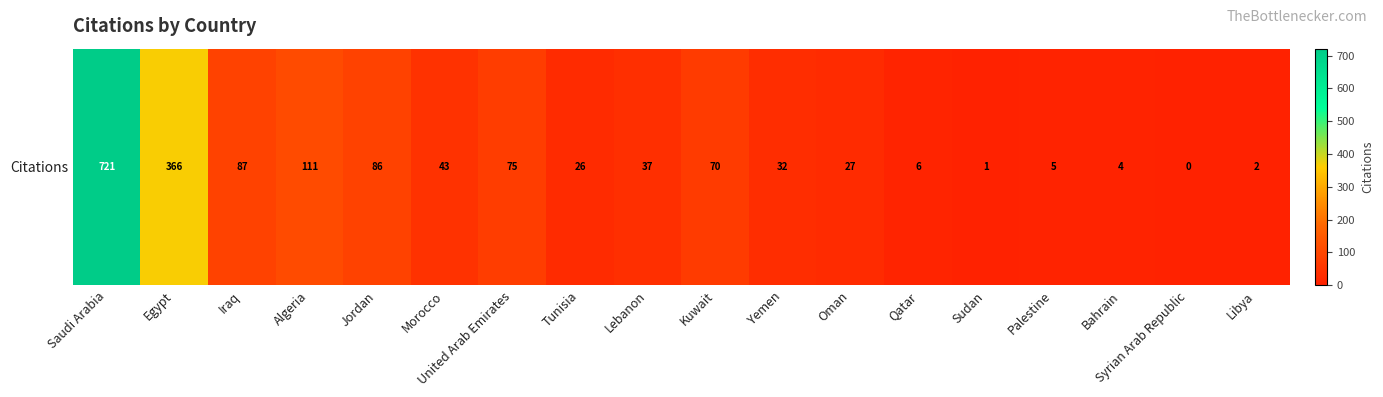

What is the average value?

94